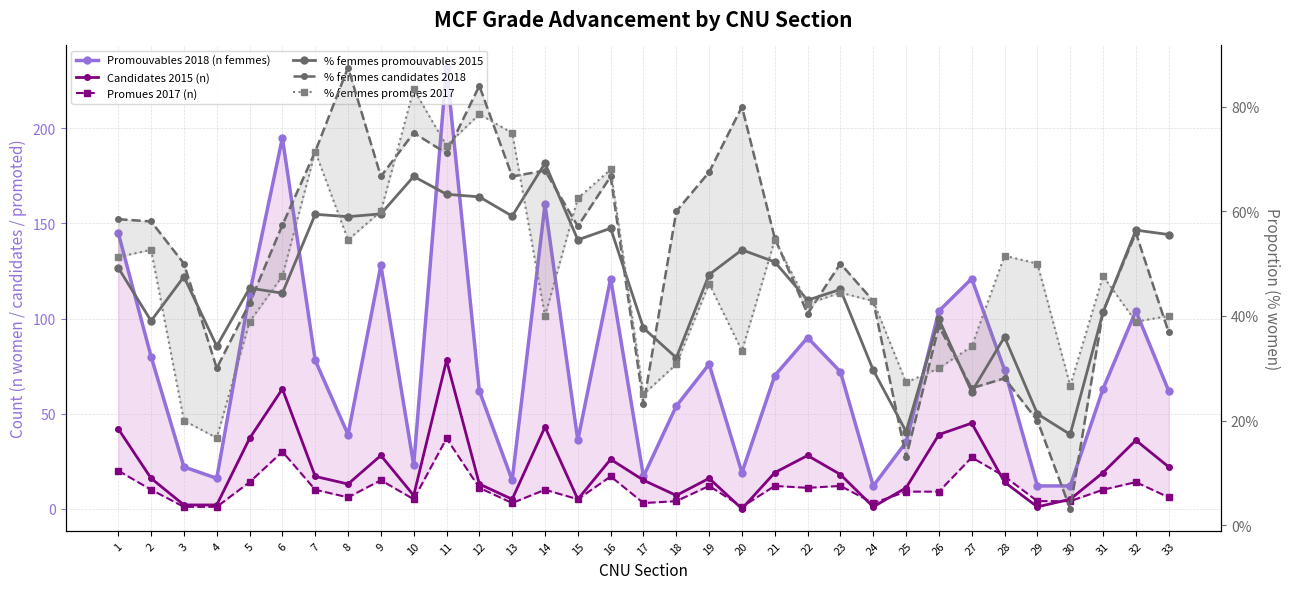

Which has a higher value, 30 or 12?

12